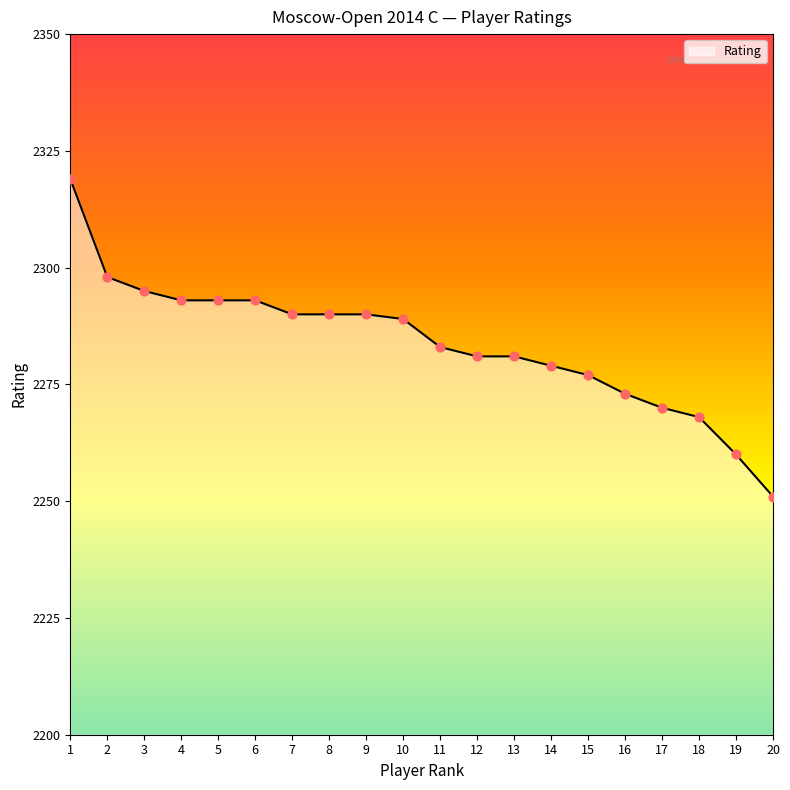

What is the ratio of the value at 3 to the value at 8?

1.0